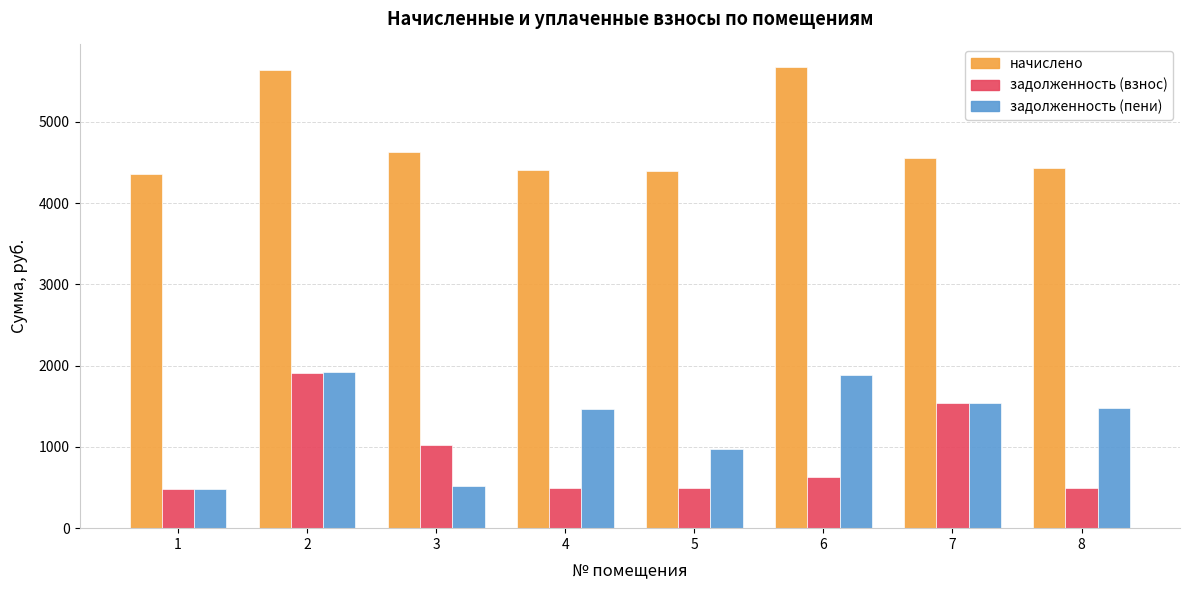

At how many categories does at least one series exceed 2705?

8